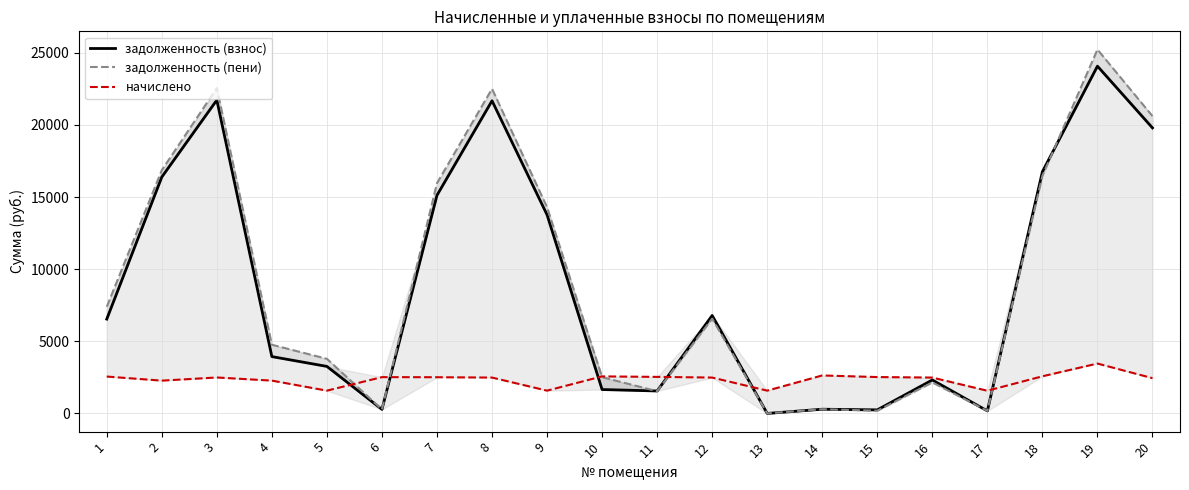

What is the value of the задолженность (взнос) point at the 16th from the left?

2319.9